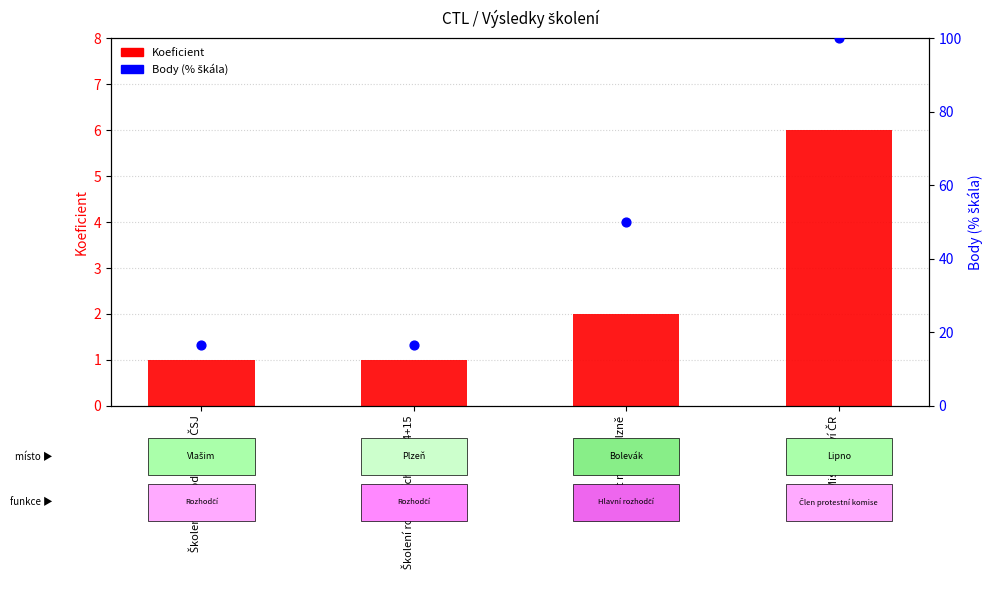

At how many categories does at least one series exceed 83?

1